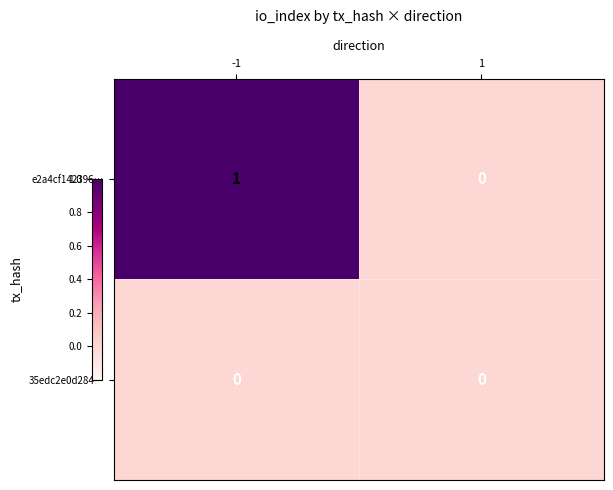

Rank the series at -1 from lowest to highest value.

35edc2e0d284…, e2a4cf142396…